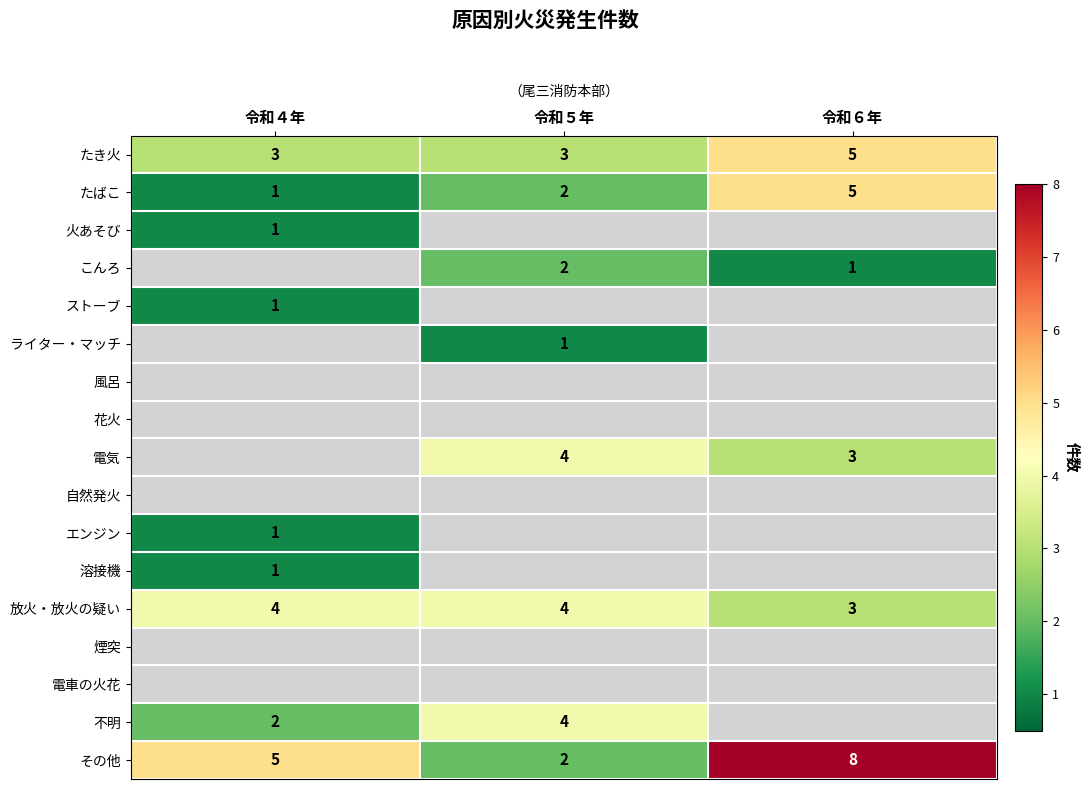

Is the value of 電気 at 令和５年 greater than the value of たき火 at 令和４年?

Yes